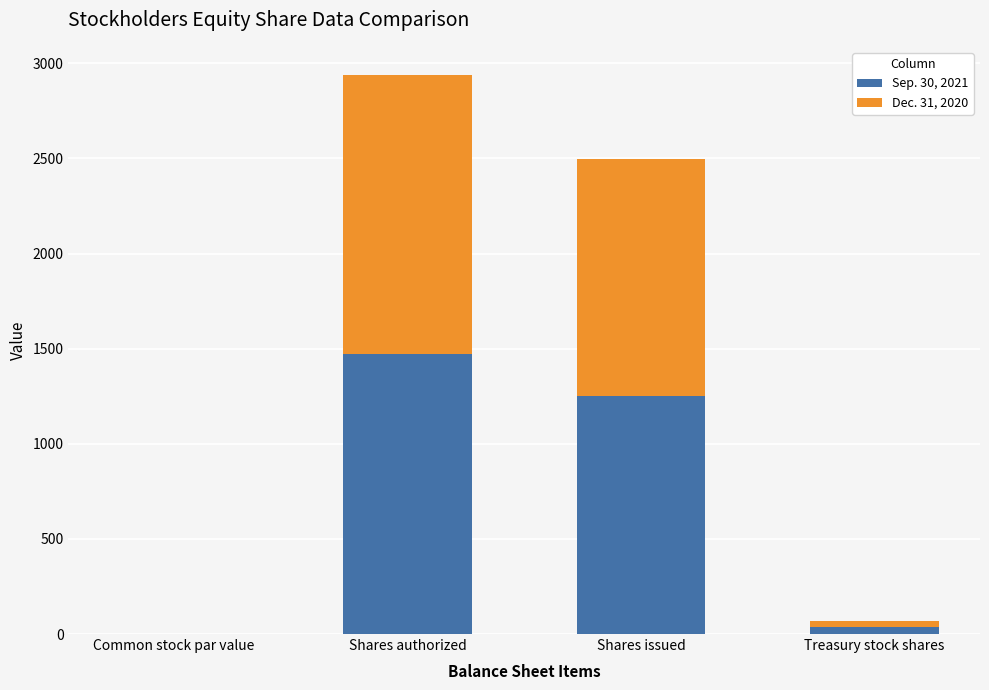

What are all the series names shown in the legend?

Sep. 30, 2021, Dec. 31, 2020